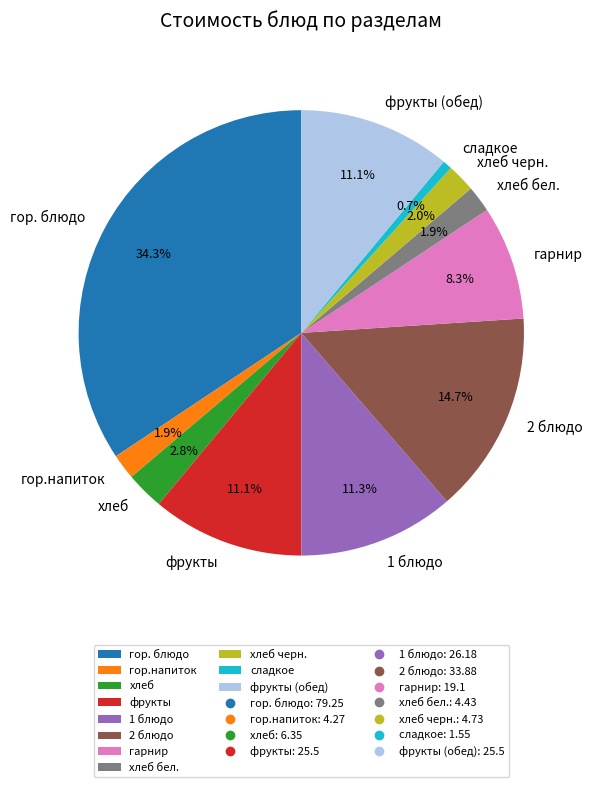

How many segments does this pie chart have?

11